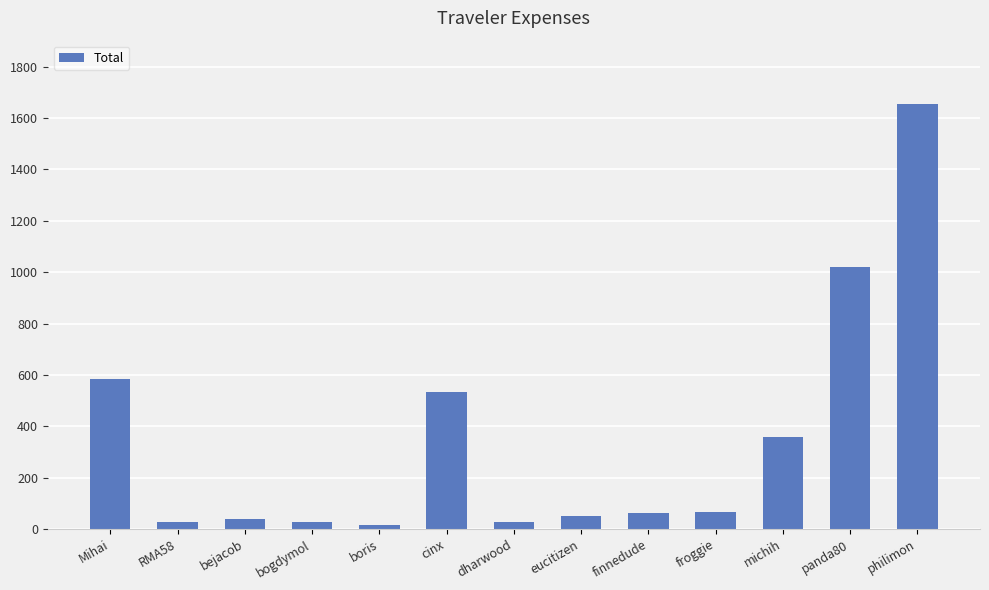

What is the label of the 1st bar from the right?

philimon